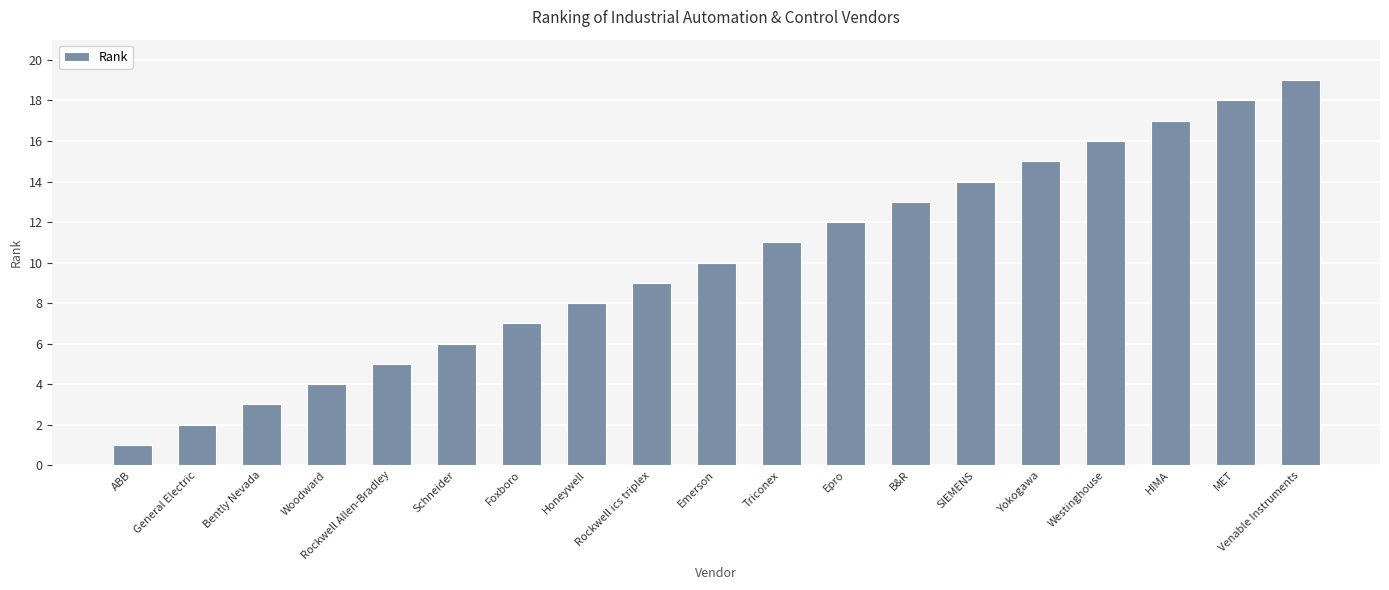

What is the change in value from General Electric to Schneider?

+4